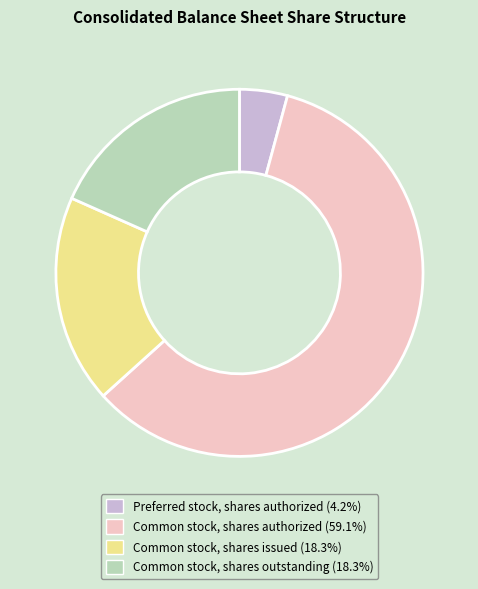

Which slice is the largest?

Common stock, shares authorized